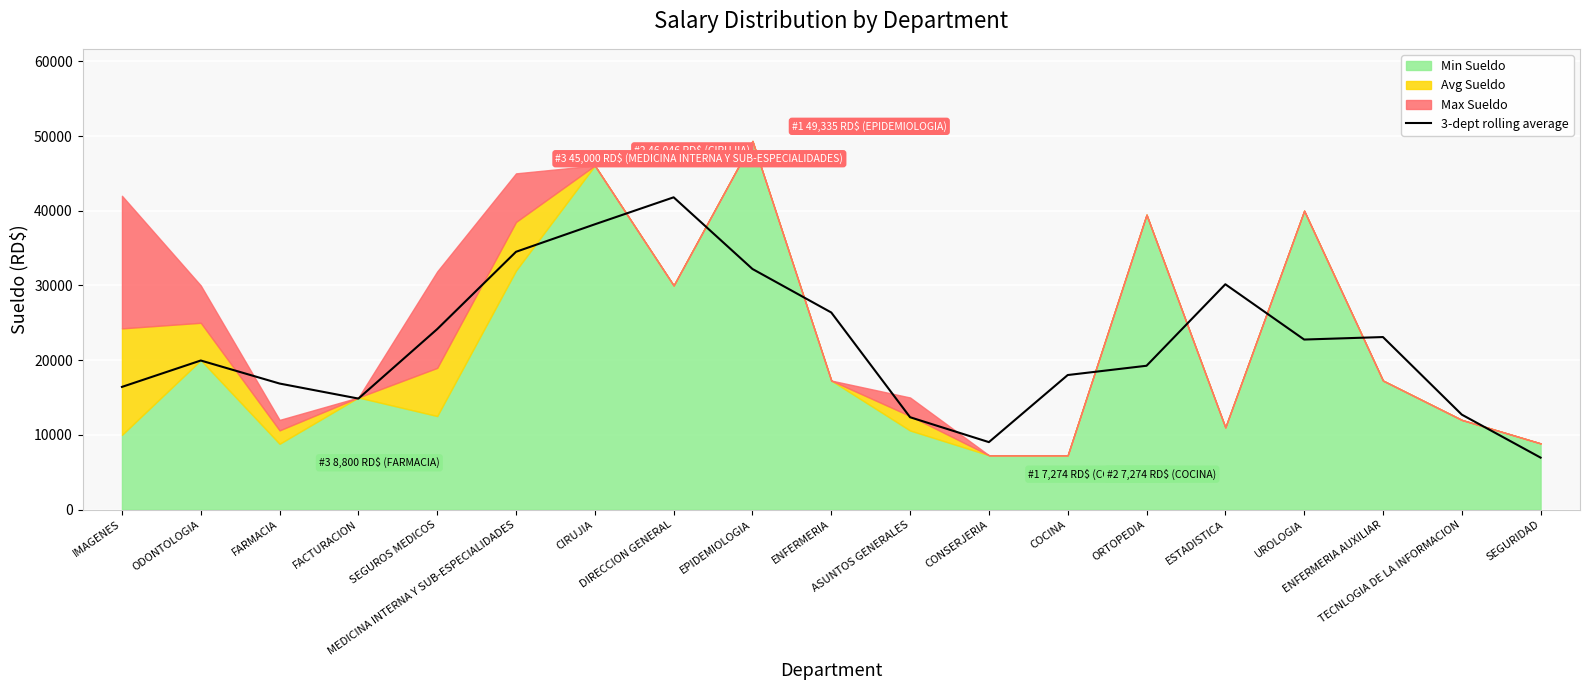

True or false: the data shows 22755.8 at UROLOGIA.

True